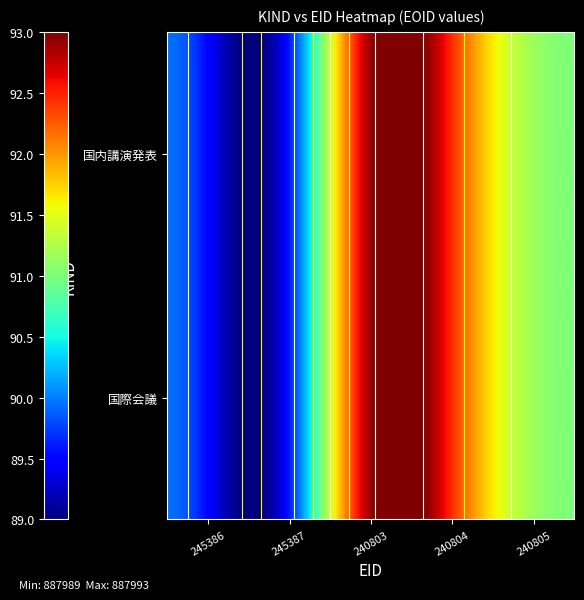

Which label corresponds to the smallest value in the chart?

245386